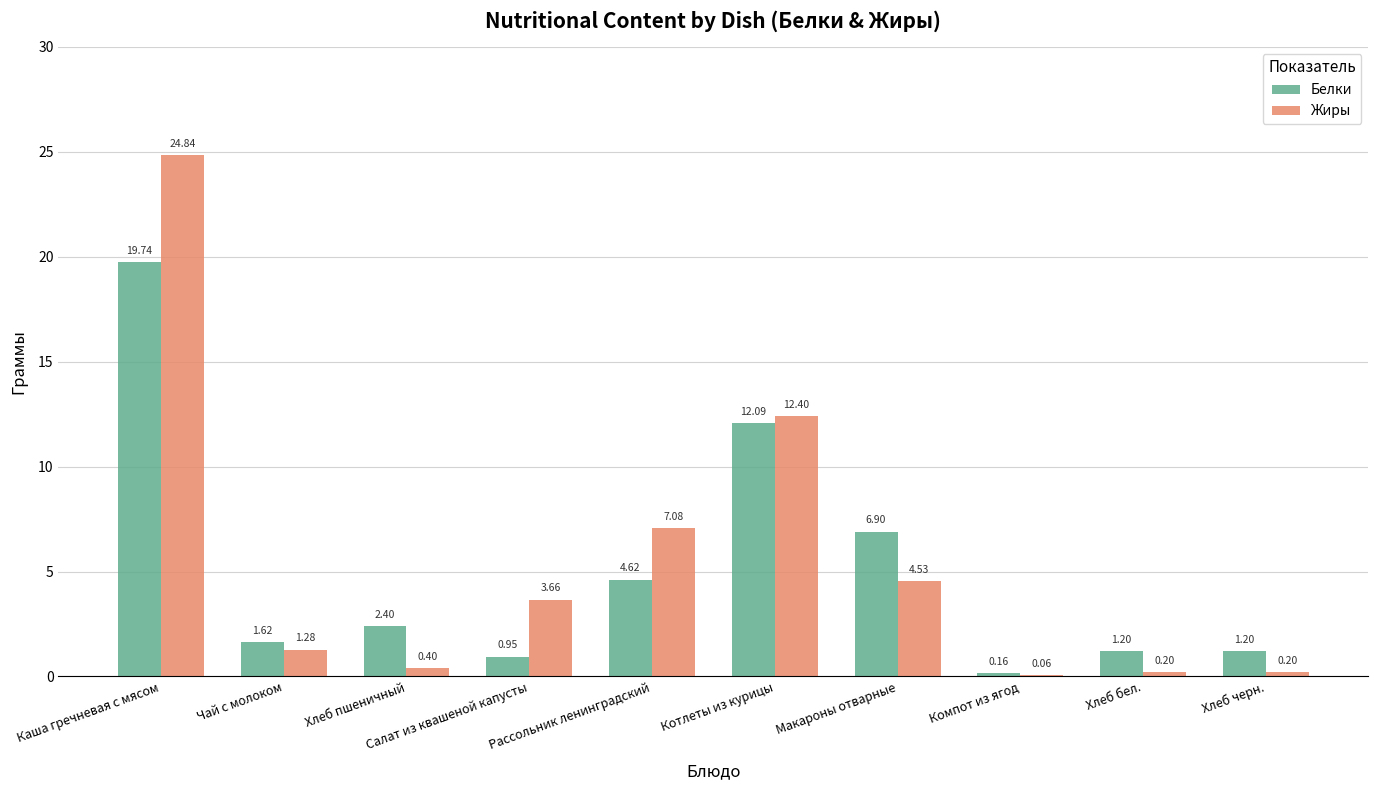

What is the total value across all series at Салат из квашеной капусты?

4.6